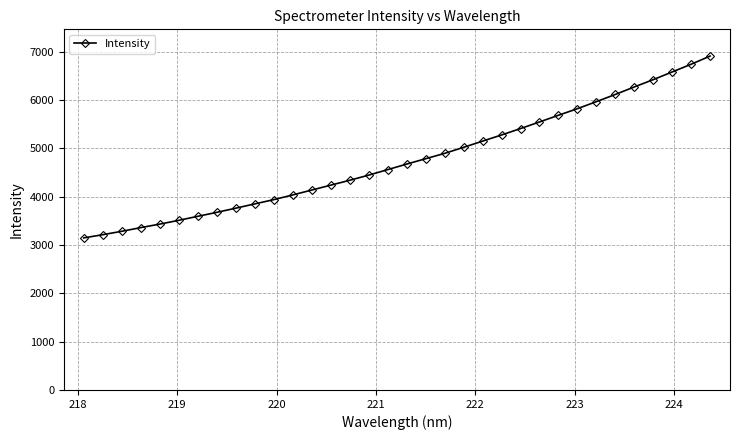

What is the sum of all values?

161859.8